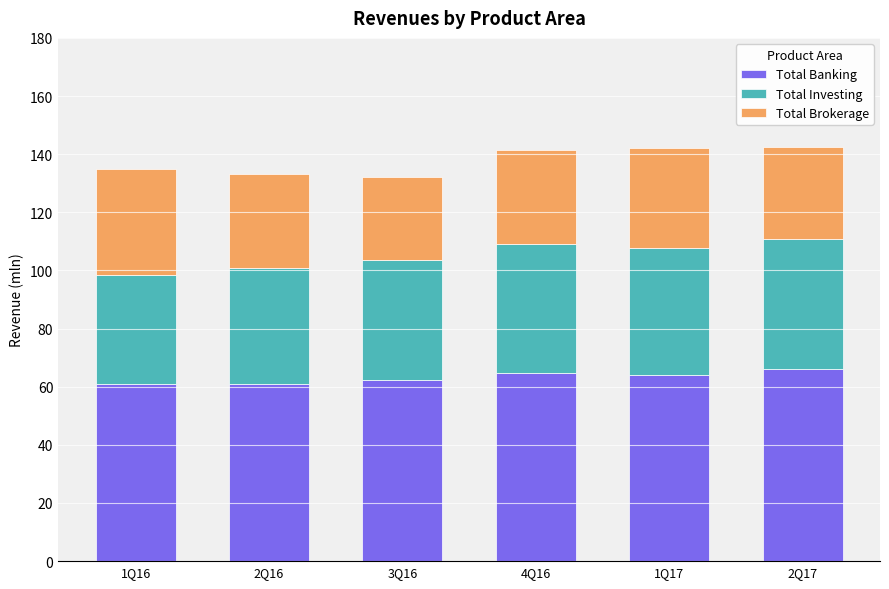

What is the maximum value for Total Banking?

66.1